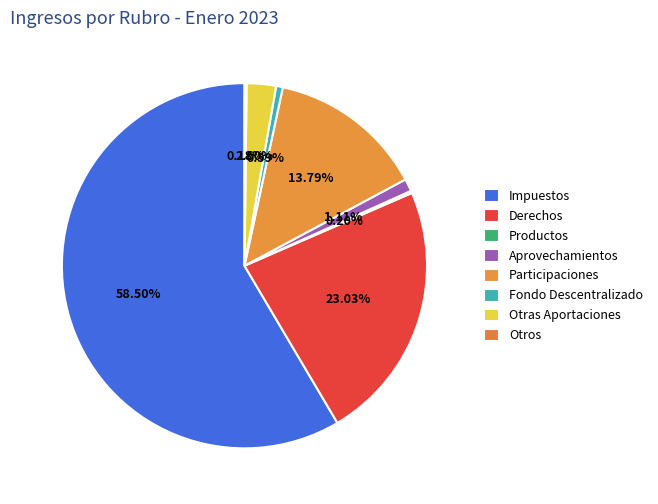

Is it true that Fondo Descentralizado is 15% of the pie?

False